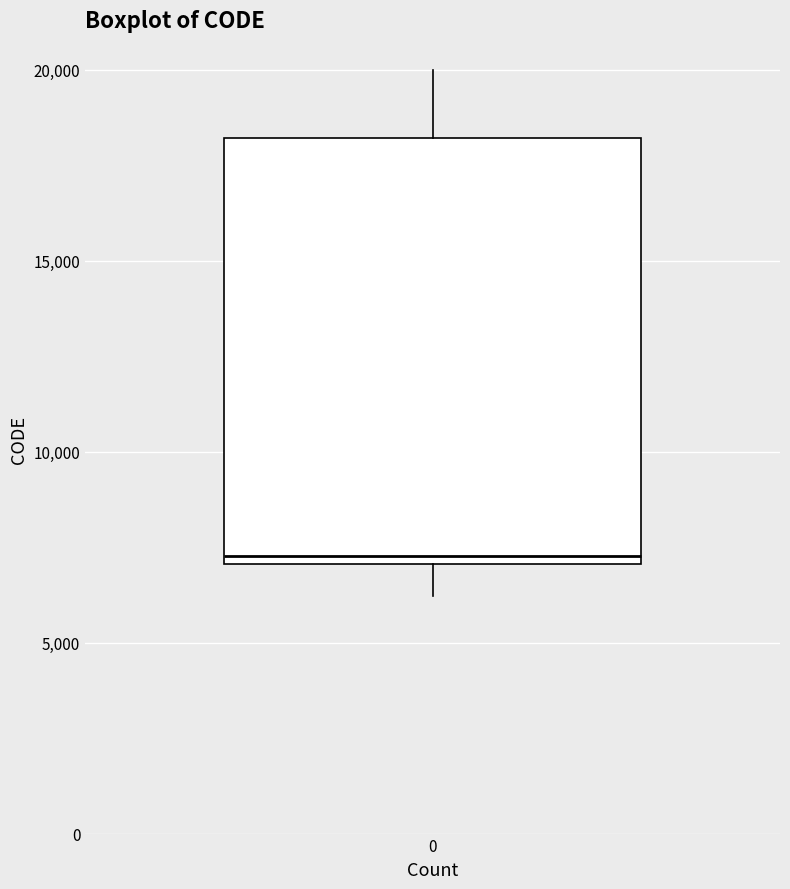

Where is the lower edge of the box at x = 0 on the y-axis? The values are not printed on the chart, so give them approximately, as read against the axis.

7000